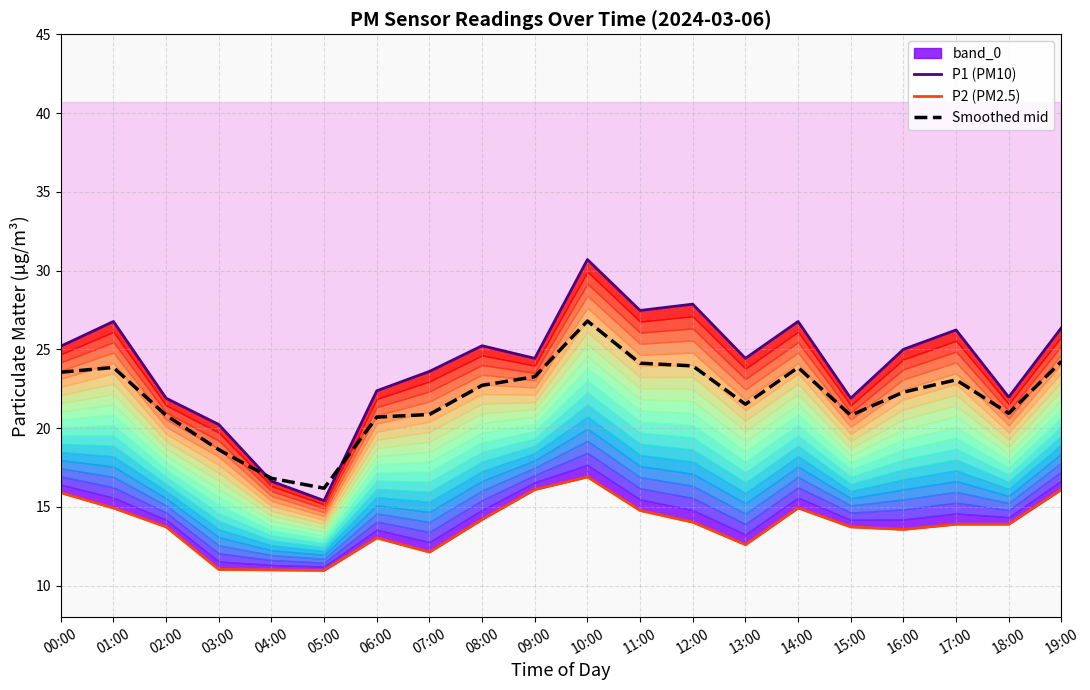

At which label does P2 (PM2.5) first exceed 13?

00:00